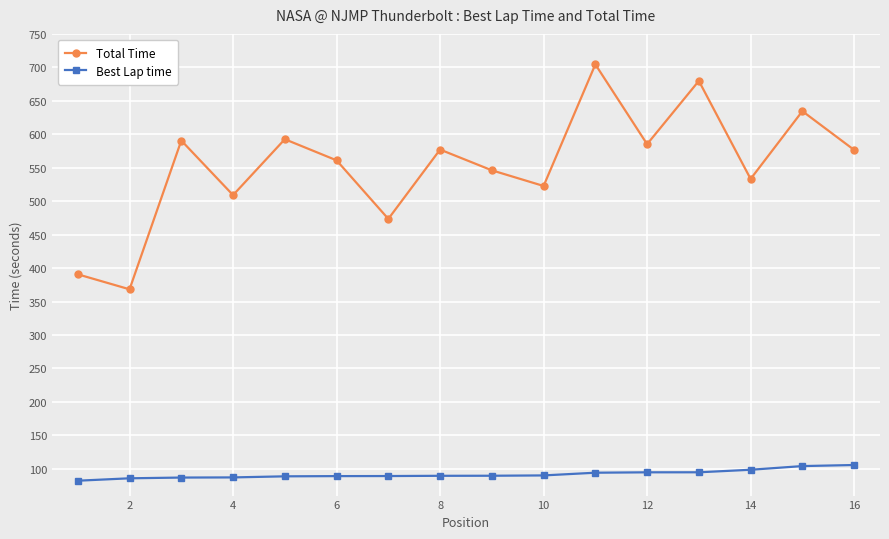

True or false: Total Time has more than 1 points higher than both neighbors.

True